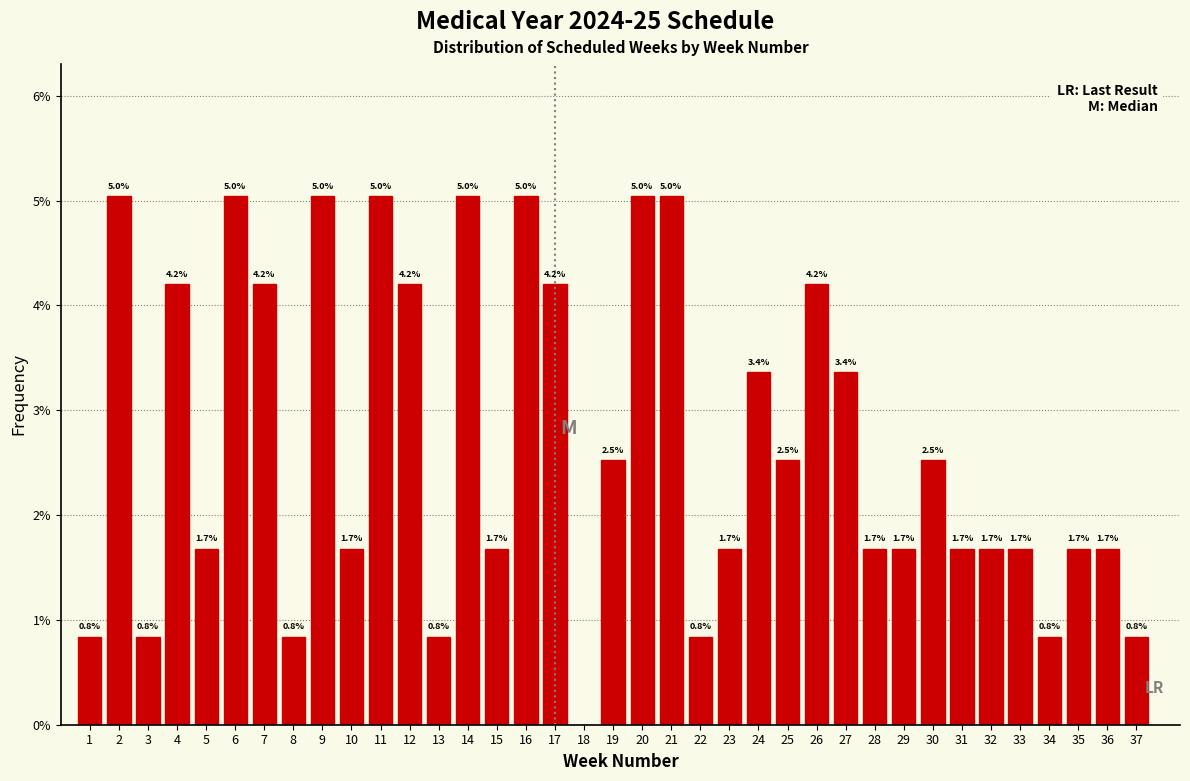

Reading left to right, what are all the values shown in this chart?

1=0.8	2=5.0	3=0.8	4=4.2	5=1.7	6=5.0	7=4.2	8=0.8	9=5.0	10=1.7	11=5.0	12=4.2	13=0.8	14=5.0	15=1.7	16=5.0	17=4.2	18=0.0	19=2.5	20=5.0	21=5.0	22=0.8	23=1.7	24=3.4	25=2.5	26=4.2	27=3.4	28=1.7	29=1.7	30=2.5	31=1.7	32=1.7	33=1.7	34=0.8	35=1.7	36=1.7	37=0.8